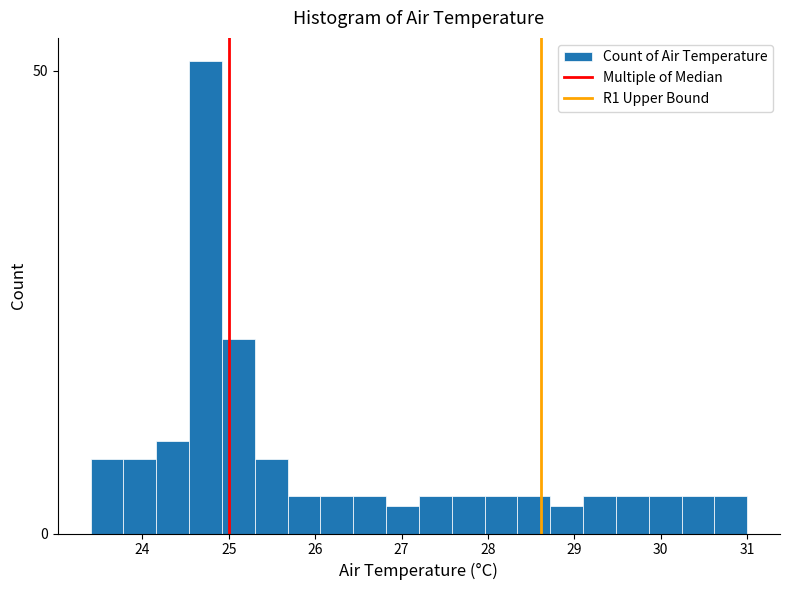

Read against the x-axis, roughly where is the centre of the tallest bar?

24.7